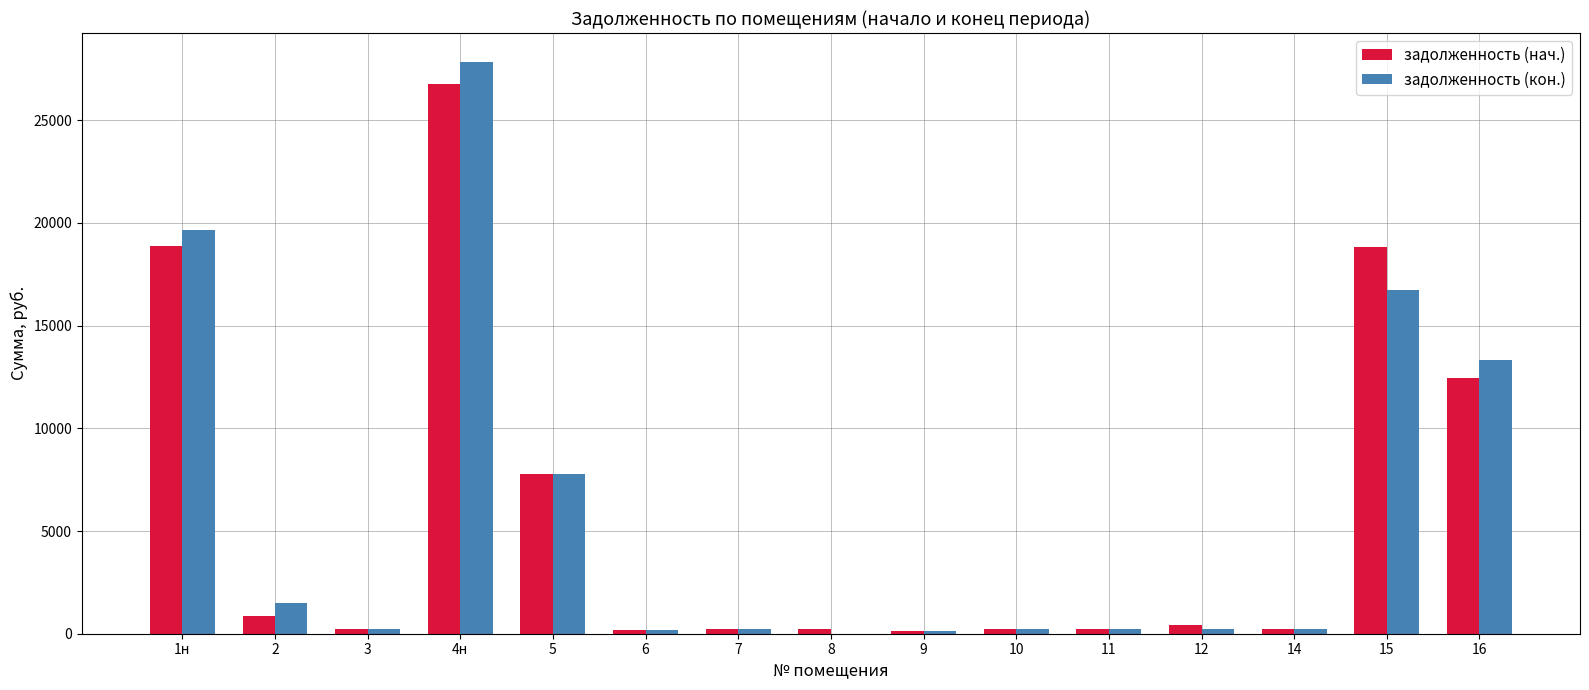

True or false: задолженность (кон.) has a value of 207.4 at 10.

True